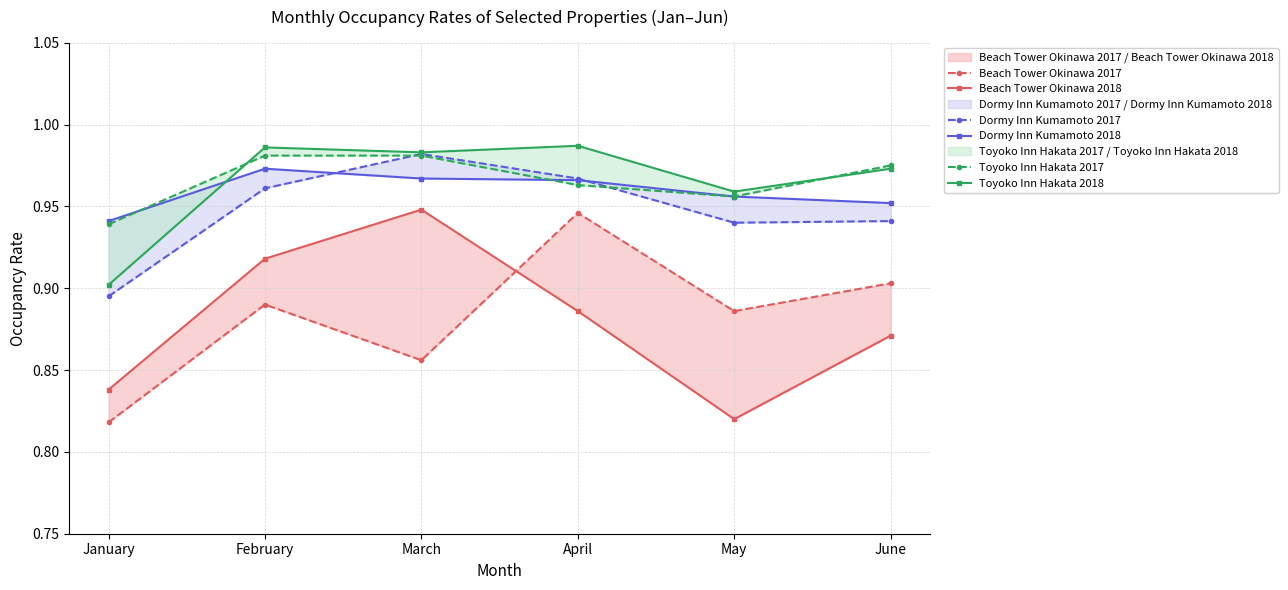

At which category does Beach Tower Okinawa 2017 reach its first local valley?

March